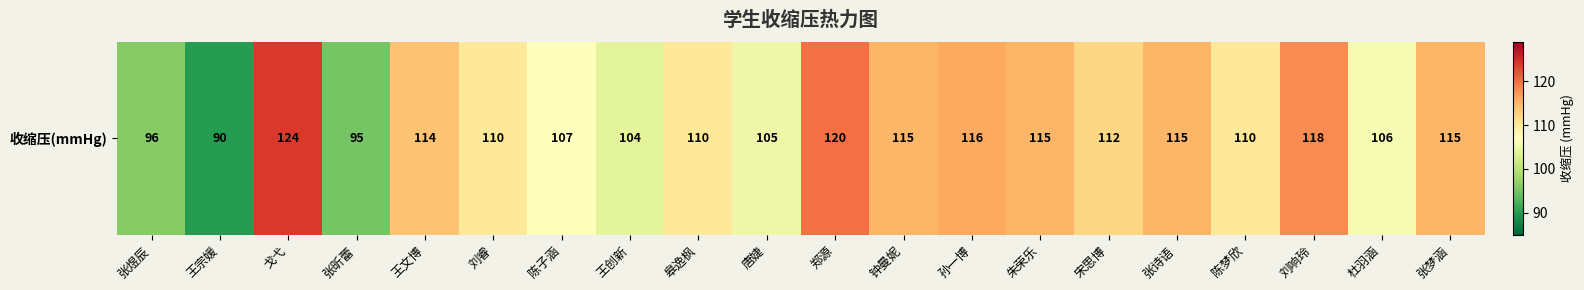

Approximately how many times larger is the value at 张昕蕾 compared to 朱荣乐?

0.8